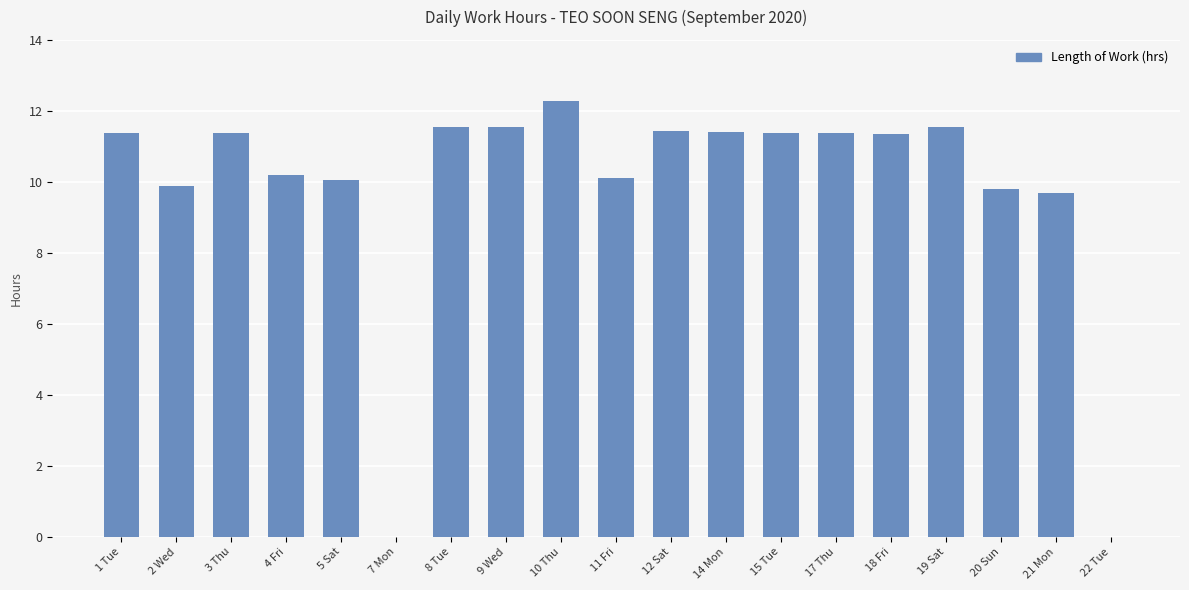

What is the approximate value at 19 Sat?

11.6